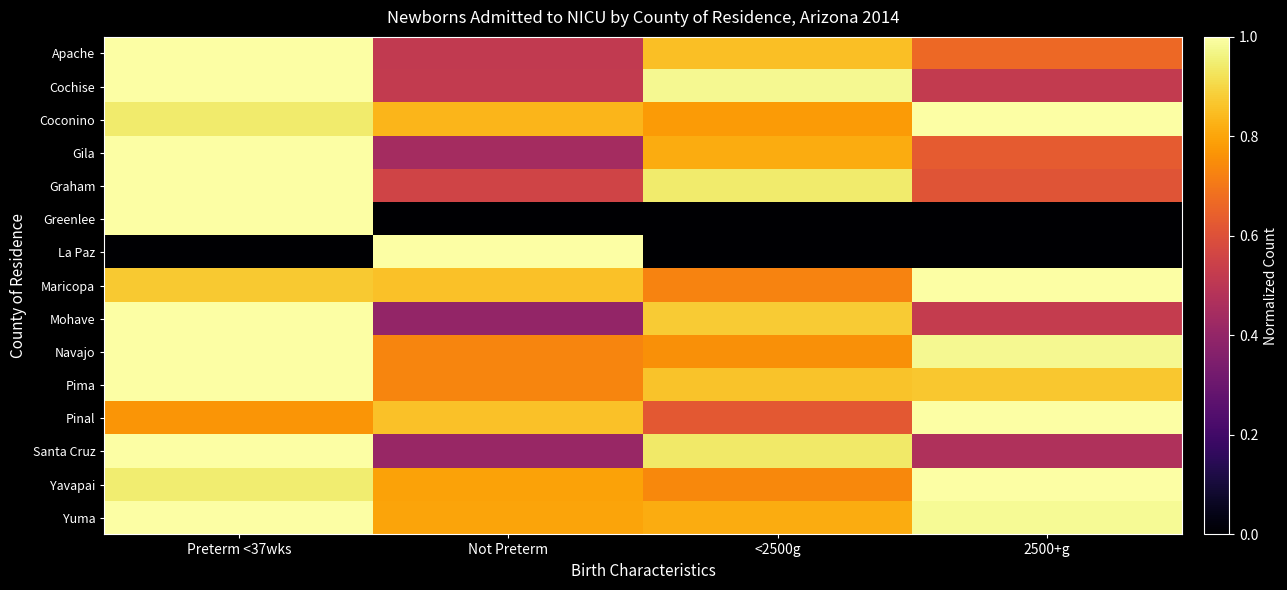

Reading left to right, what are all the values shown in this chart?

Apache: Preterm <37wks=1.0	Not Preterm=0.5	<2500g=0.9	2500+g=0.7
Cochise: Preterm <37wks=1.0	Not Preterm=0.5	<2500g=1.0	2500+g=0.5
Coconino: Preterm <37wks=0.9	Not Preterm=0.8	<2500g=0.8	2500+g=1.0
Gila: Preterm <37wks=1.0	Not Preterm=0.4	<2500g=0.8	2500+g=0.6
Graham: Preterm <37wks=1.0	Not Preterm=0.6	<2500g=0.9	2500+g=0.6
Greenlee: Preterm <37wks=1.0	Not Preterm=0.0	<2500g=0.0	2500+g=0.0
La Paz: Preterm <37wks=0.0	Not Preterm=1.0	<2500g=0.0	2500+g=0.0
Maricopa: Preterm <37wks=0.9	Not Preterm=0.9	<2500g=0.7	2500+g=1.0
Mohave: Preterm <37wks=1.0	Not Preterm=0.4	<2500g=0.9	2500+g=0.5
Navajo: Preterm <37wks=1.0	Not Preterm=0.7	<2500g=0.8	2500+g=1.0
Pima: Preterm <37wks=1.0	Not Preterm=0.7	<2500g=0.9	2500+g=0.9
Pinal: Preterm <37wks=0.8	Not Preterm=0.9	<2500g=0.6	2500+g=1.0
Santa Cruz: Preterm <37wks=1.0	Not Preterm=0.4	<2500g=0.9	2500+g=0.5
Yavapai: Preterm <37wks=0.9	Not Preterm=0.8	<2500g=0.7	2500+g=1.0
Yuma: Preterm <37wks=1.0	Not Preterm=0.8	<2500g=0.8	2500+g=1.0